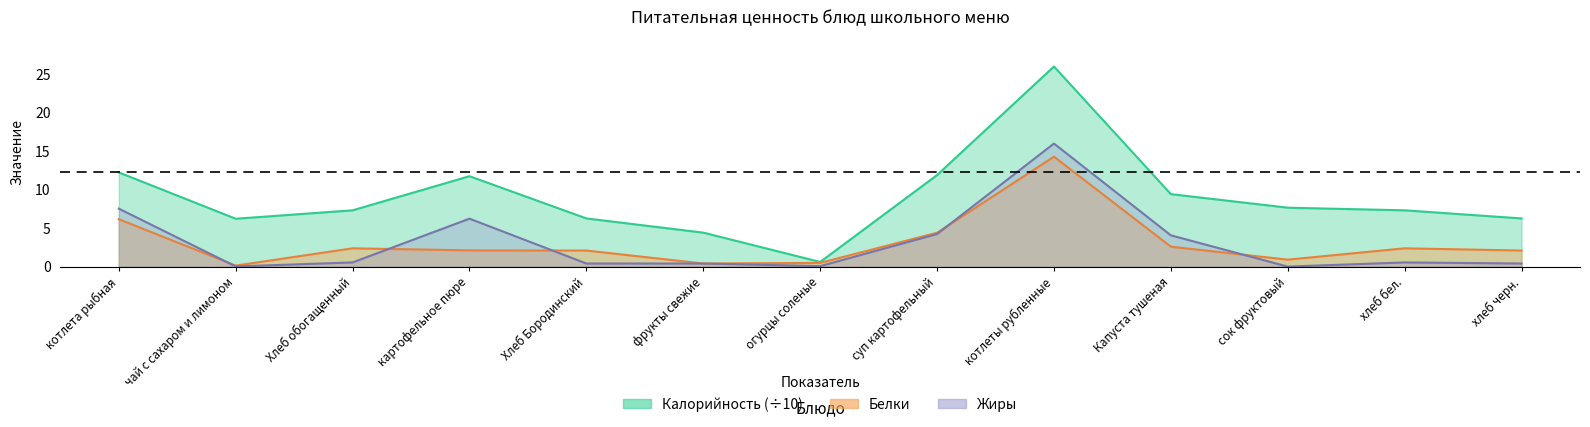

Rank the categories by Белки value from lowest to highest.

чай с сахаром и лимоном, фрукты свежие, огурцы соленые, сок фруктовый, Хлеб Бородинский, хлеб черн., картофельное пюре, Хлеб обогащенный, хлеб бел., Капуста тушеная, суп картофельный, котлета рыбная, котлеты рубленные